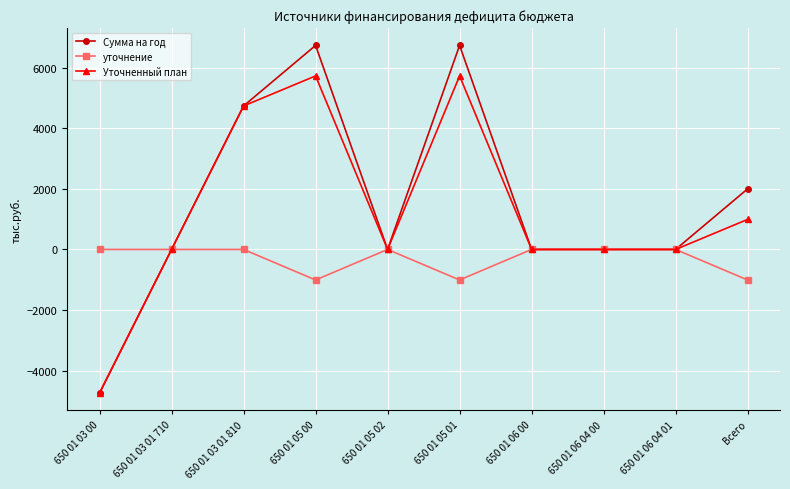

Is the value of Уточненный план at 650 01 05 02 greater than the value of уточнение at 650 01 05 00?

Yes